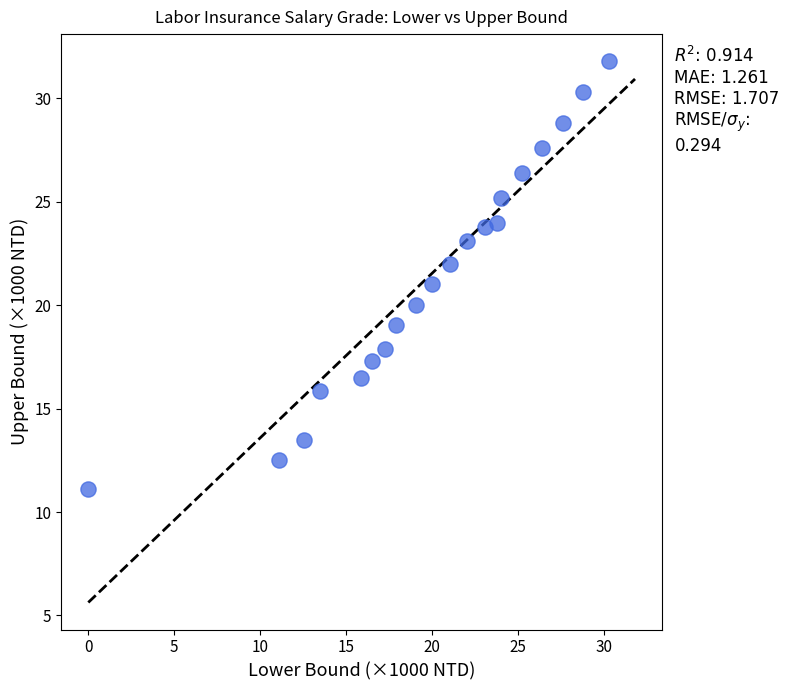

List the coordinates of all points as (Y, X) pairs, reading left to right.

(11.1, 0.0)  (12.5, 11.1)  (13.5, 12.5)  (15.8, 13.5)  (16.5, 15.8)  (17.3, 16.5)  (17.9, 17.3)  (19.0, 17.9)  (20.0, 19.0)  (21.0, 20.0)  (22.0, 21.0)  (23.1, 22.0)  (23.8, 23.1)  (24.0, 23.8)  (25.2, 24.0)  (26.4, 25.2)  (27.6, 26.4)  (28.8, 27.6)  (30.3, 28.8)  (31.8, 30.3)